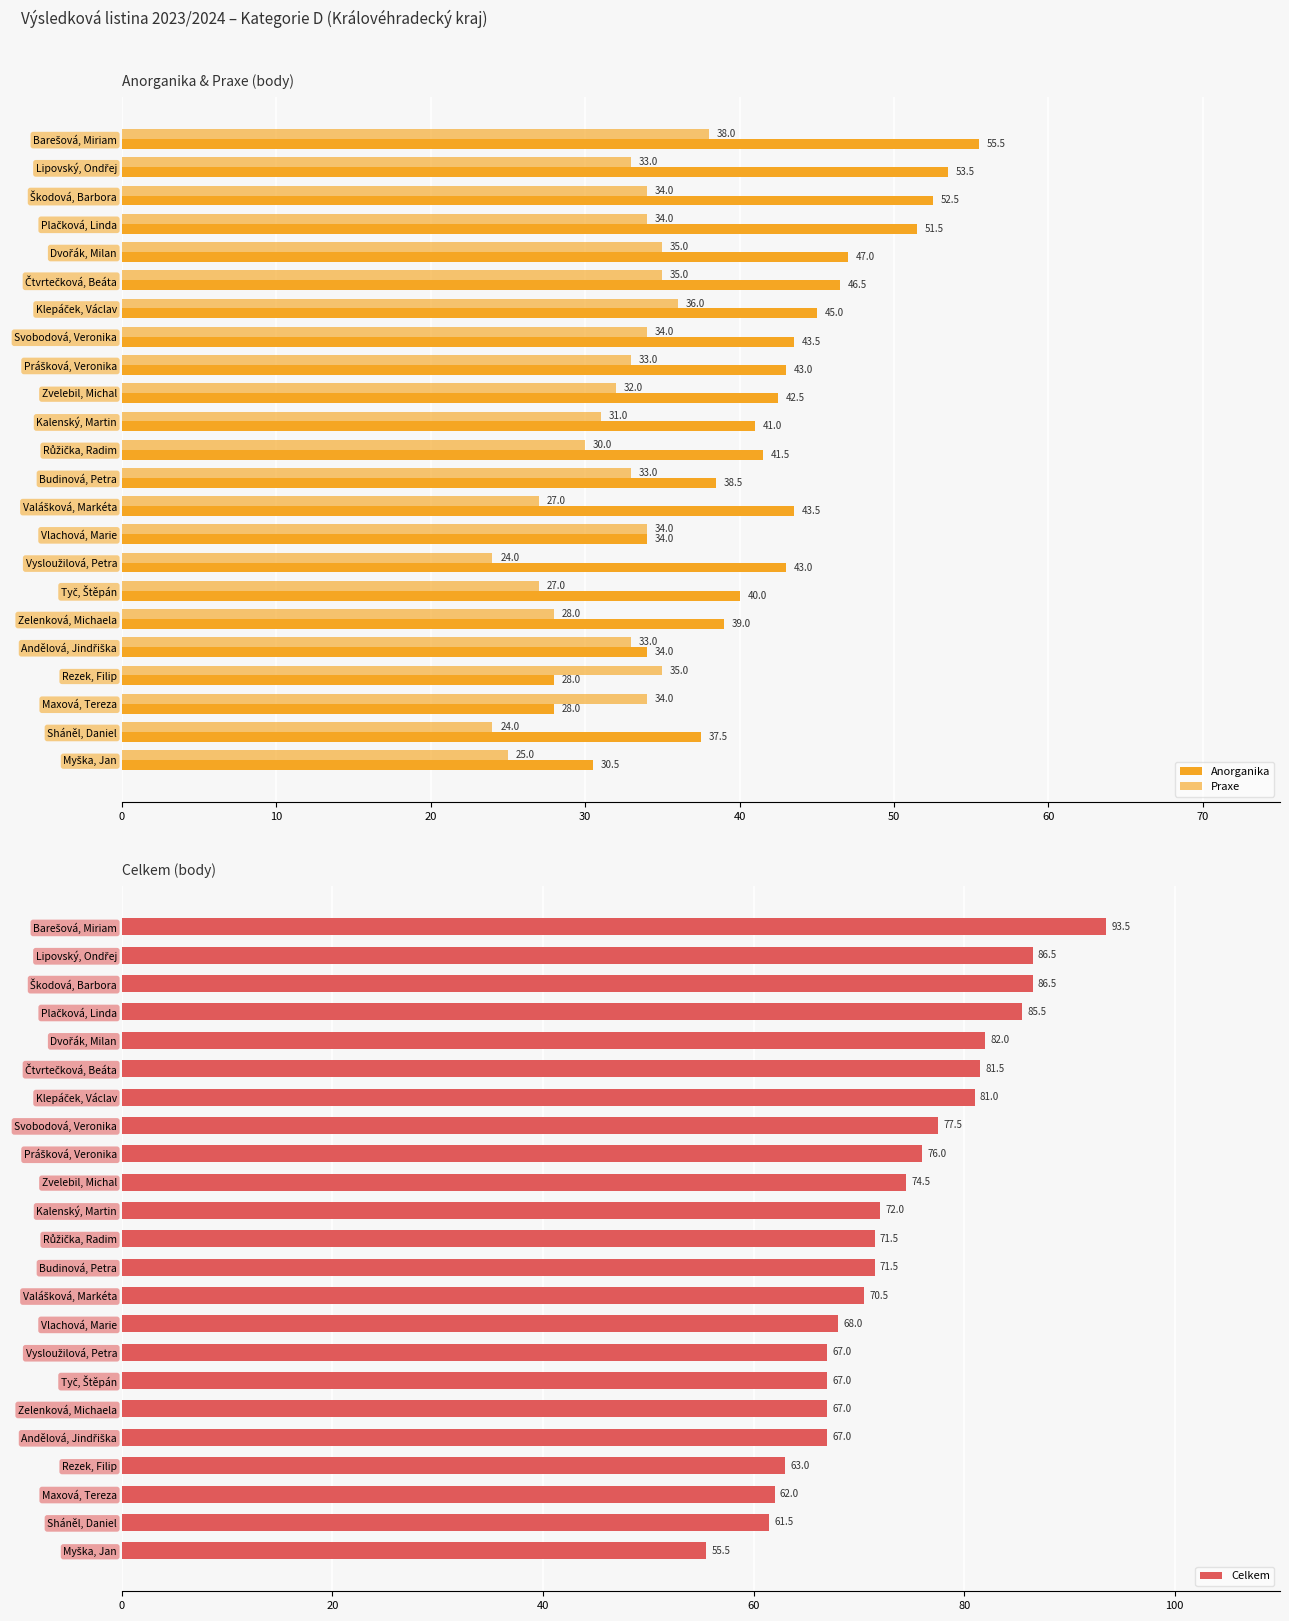

What is the difference between the second highest and second lowest values in the Celkem series?

25.0